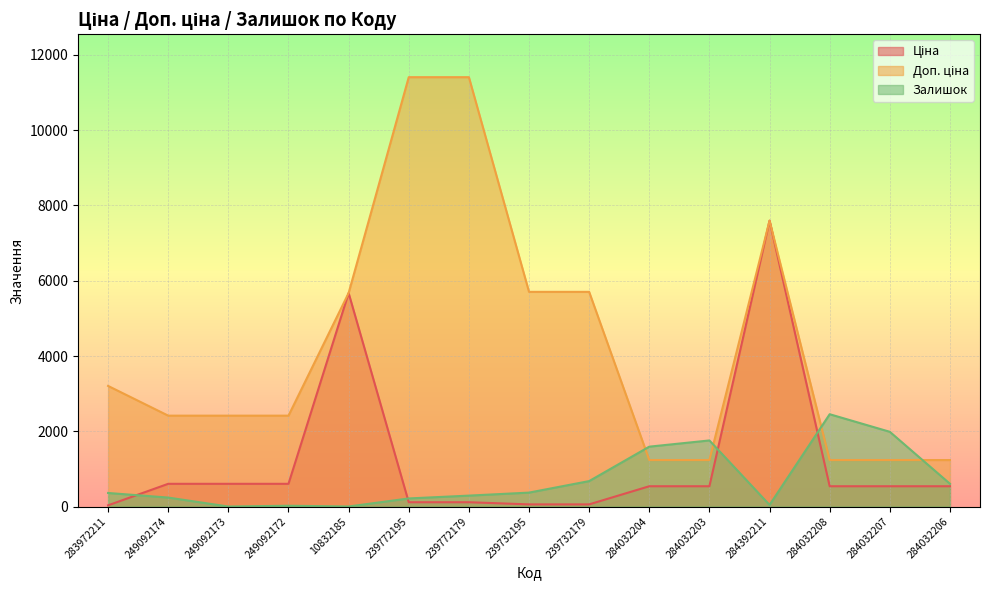

What is the average value of the Залишок series?

707.0